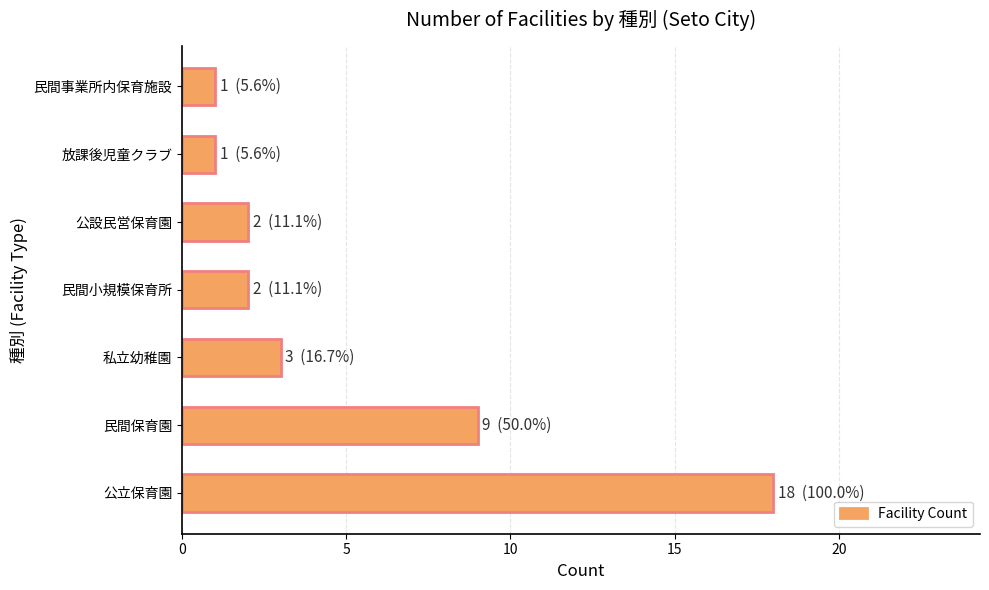

What is the sum of all values?

36